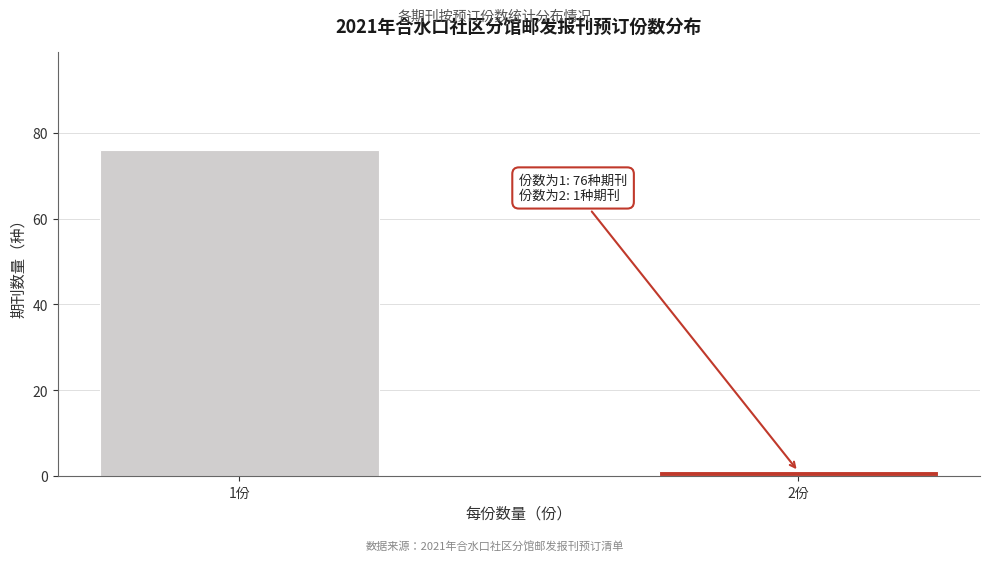

Reading right to left, extract all data points from this chart.

2份=1	1份=76